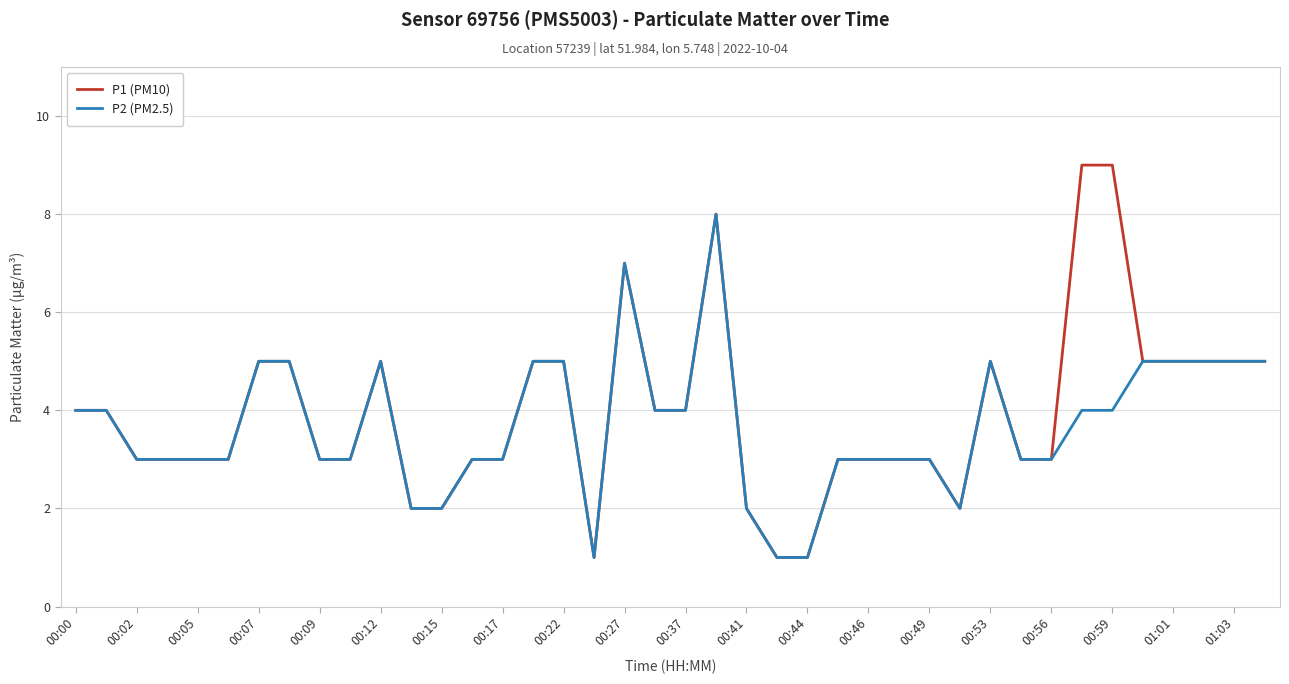

What are all the series names shown in the legend?

P1 (PM10), P2 (PM2.5)